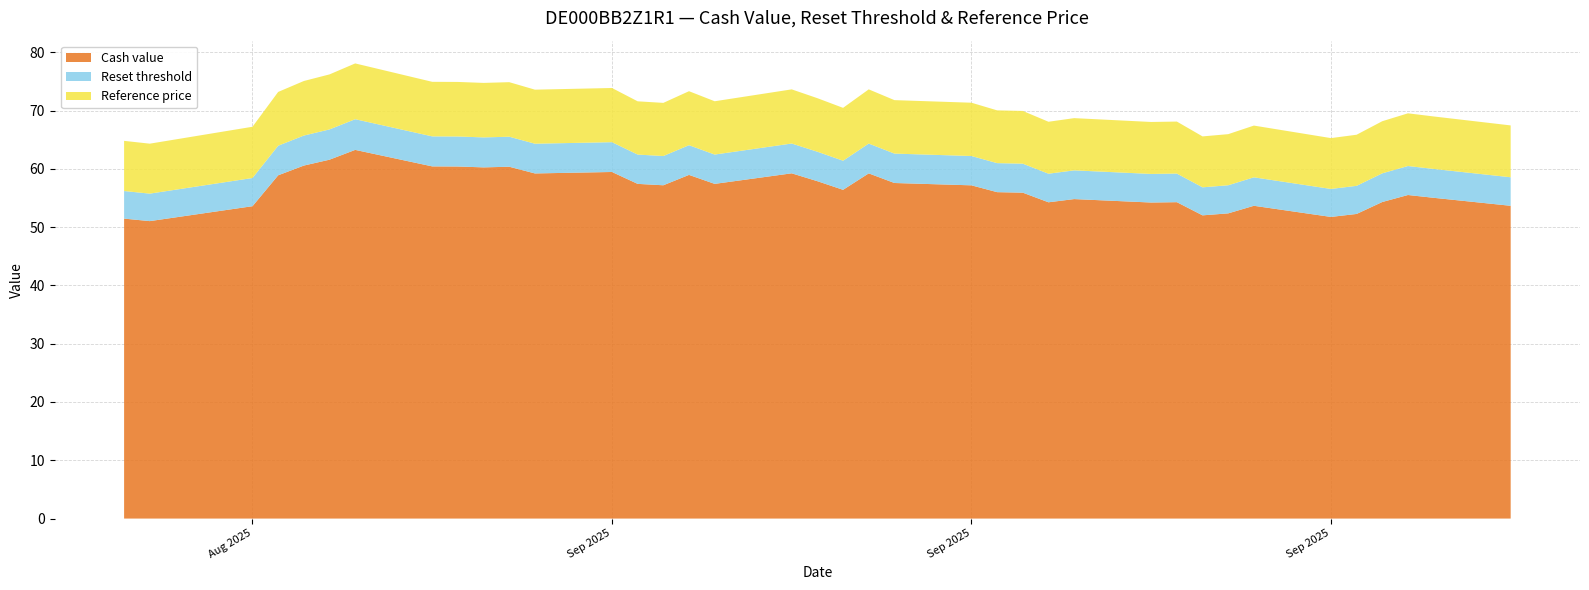

Reading right to left, transcribe all the data shown in this chart.

Cash value: 2025-08-13=51.5	2025-08-14=51.0	2025-08-18=53.6	2025-08-19=58.9	2025-08-20=60.6	2025-08-21=61.6	2025-08-22=63.2	2025-08-25=60.4	2025-08-26=60.4	2025-08-27=60.2	2025-08-28=60.4	2025-08-29=59.2	2025-09-01=59.5	2025-09-02=57.4	2025-09-03=57.2	2025-09-04=59.0	2025-09-05=57.4	2025-09-08=59.2	2025-09-09=57.9	2025-09-10=56.4	2025-09-11=59.2	2025-09-12=57.6	2025-09-15=57.2	2025-09-16=56.0	2025-09-17=55.9	2025-09-18=54.3	2025-09-19=54.8	2025-09-22=54.2	2025-09-23=54.3	2025-09-24=52.0	2025-09-25=52.4	2025-09-26=53.7	2025-09-29=51.8	2025-09-30=52.3	2025-10-01=54.3	2025-10-02=55.5	2025-10-03=55.0	2025-10-06=53.7
Reset threshold: 2025-08-13=4.7	2025-08-14=4.7	2025-08-18=4.8	2025-08-19=5.1	2025-08-20=5.1	2025-08-21=5.2	2025-08-22=5.3	2025-08-25=5.1	2025-08-26=5.1	2025-08-27=5.1	2025-08-28=5.1	2025-08-29=5.1	2025-09-01=5.1	2025-09-02=5.0	2025-09-03=5.0	2025-09-04=5.1	2025-09-05=5.0	2025-09-08=5.1	2025-09-09=5.1	2025-09-10=5.0	2025-09-11=5.1	2025-09-12=5.0	2025-09-15=5.0	2025-09-16=5.0	2025-09-17=5.0	2025-09-18=4.9	2025-09-19=4.9	2025-09-22=4.9	2025-09-23=4.9	2025-09-24=4.8	2025-09-25=4.8	2025-09-26=4.9	2025-09-29=4.8	2025-09-30=4.8	2025-10-01=4.9	2025-10-02=5.0	2025-10-03=5.0	2025-10-06=4.9
Reference price: 2025-08-13=8.6	2025-08-14=8.6	2025-08-18=8.8	2025-08-19=9.2	2025-08-20=9.4	2025-08-21=9.4	2025-08-22=9.6	2025-08-25=9.4	2025-08-26=9.4	2025-08-27=9.3	2025-08-28=9.4	2025-08-29=9.3	2025-09-01=9.3	2025-09-02=9.1	2025-09-03=9.1	2025-09-04=9.3	2025-09-05=9.1	2025-09-08=9.3	2025-09-09=9.2	2025-09-10=9.1	2025-09-11=9.3	2025-09-12=9.2	2025-09-15=9.1	2025-09-16=9.1	2025-09-17=9.0	2025-09-18=8.9	2025-09-19=9.0	2025-09-22=8.9	2025-09-23=8.9	2025-09-24=8.7	2025-09-25=8.8	2025-09-26=8.9	2025-09-29=8.7	2025-09-30=8.8	2025-10-01=8.9	2025-10-02=9.0	2025-10-03=9.0	2025-10-06=8.9